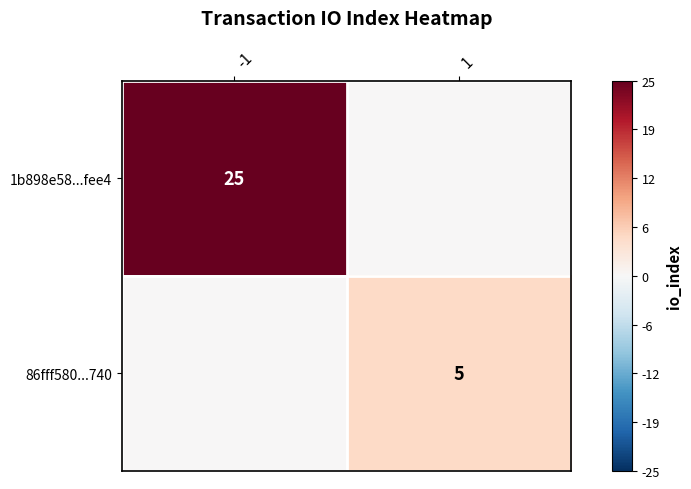

What is the greatest value displayed?

25